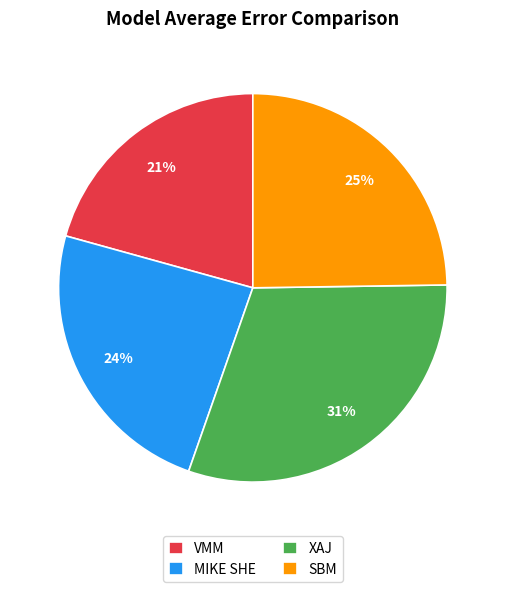

Do SBM and VMM together represent more than half of the pie?

No